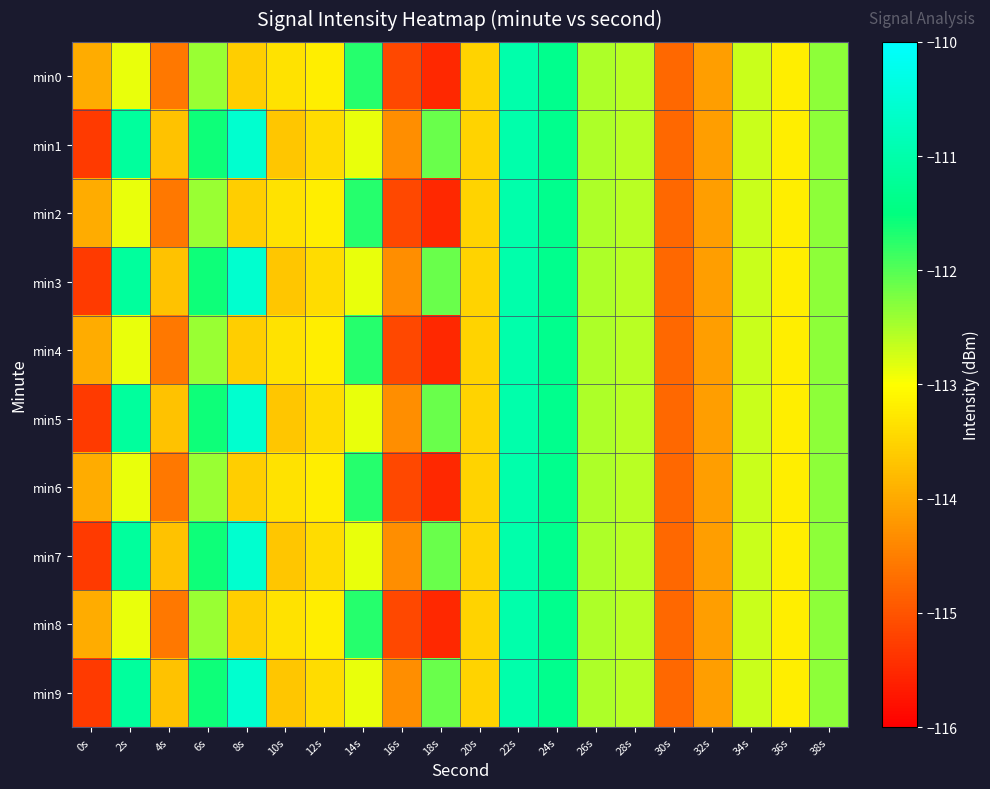

Reading left to right, what are all the values shown in this chart?

min0: 0s=-114.0	2s=-112.9	4s=-114.6	6s=-112.4	8s=-113.6	10s=-113.3	12s=-113.2	14s=-111.7	16s=-115.1	18s=-115.5	20s=-113.5	22s=-111.0	24s=-111.4	26s=-112.5	28s=-112.6	30s=-114.8	32s=-114.1	34s=-112.7	36s=-113.2	38s=-112.3
min1: 0s=-115.3	2s=-111.2	4s=-113.7	6s=-111.6	8s=-110.6	10s=-113.7	12s=-113.4	14s=-112.9	16s=-114.3	18s=-112.1	20s=-113.5	22s=-111.0	24s=-111.4	26s=-112.5	28s=-112.6	30s=-114.8	32s=-114.1	34s=-112.7	36s=-113.2	38s=-112.3
min2: 0s=-114.0	2s=-112.9	4s=-114.6	6s=-112.4	8s=-113.6	10s=-113.3	12s=-113.2	14s=-111.7	16s=-115.1	18s=-115.5	20s=-113.5	22s=-111.0	24s=-111.4	26s=-112.5	28s=-112.6	30s=-114.8	32s=-114.1	34s=-112.7	36s=-113.2	38s=-112.3
min3: 0s=-115.3	2s=-111.2	4s=-113.7	6s=-111.6	8s=-110.6	10s=-113.7	12s=-113.4	14s=-112.9	16s=-114.3	18s=-112.1	20s=-113.5	22s=-111.0	24s=-111.4	26s=-112.5	28s=-112.6	30s=-114.8	32s=-114.1	34s=-112.7	36s=-113.2	38s=-112.3
min4: 0s=-114.0	2s=-112.9	4s=-114.6	6s=-112.4	8s=-113.6	10s=-113.3	12s=-113.2	14s=-111.7	16s=-115.1	18s=-115.5	20s=-113.5	22s=-111.0	24s=-111.4	26s=-112.5	28s=-112.6	30s=-114.8	32s=-114.1	34s=-112.7	36s=-113.2	38s=-112.3
min5: 0s=-115.3	2s=-111.2	4s=-113.7	6s=-111.6	8s=-110.6	10s=-113.7	12s=-113.4	14s=-112.9	16s=-114.3	18s=-112.1	20s=-113.5	22s=-111.0	24s=-111.4	26s=-112.5	28s=-112.6	30s=-114.8	32s=-114.1	34s=-112.7	36s=-113.2	38s=-112.3
min6: 0s=-114.0	2s=-112.9	4s=-114.6	6s=-112.4	8s=-113.6	10s=-113.3	12s=-113.2	14s=-111.7	16s=-115.1	18s=-115.5	20s=-113.5	22s=-111.0	24s=-111.4	26s=-112.5	28s=-112.6	30s=-114.8	32s=-114.1	34s=-112.7	36s=-113.2	38s=-112.3
min7: 0s=-115.3	2s=-111.2	4s=-113.7	6s=-111.6	8s=-110.6	10s=-113.7	12s=-113.4	14s=-112.9	16s=-114.3	18s=-112.1	20s=-113.5	22s=-111.0	24s=-111.4	26s=-112.5	28s=-112.6	30s=-114.8	32s=-114.1	34s=-112.7	36s=-113.2	38s=-112.3
min8: 0s=-114.0	2s=-112.9	4s=-114.6	6s=-112.4	8s=-113.6	10s=-113.3	12s=-113.2	14s=-111.7	16s=-115.1	18s=-115.5	20s=-113.5	22s=-111.0	24s=-111.4	26s=-112.5	28s=-112.6	30s=-114.8	32s=-114.1	34s=-112.7	36s=-113.2	38s=-112.3
min9: 0s=-115.3	2s=-111.2	4s=-113.7	6s=-111.6	8s=-110.6	10s=-113.7	12s=-113.4	14s=-112.9	16s=-114.3	18s=-112.1	20s=-113.5	22s=-111.0	24s=-111.4	26s=-112.5	28s=-112.6	30s=-114.8	32s=-114.1	34s=-112.7	36s=-113.2	38s=-112.3